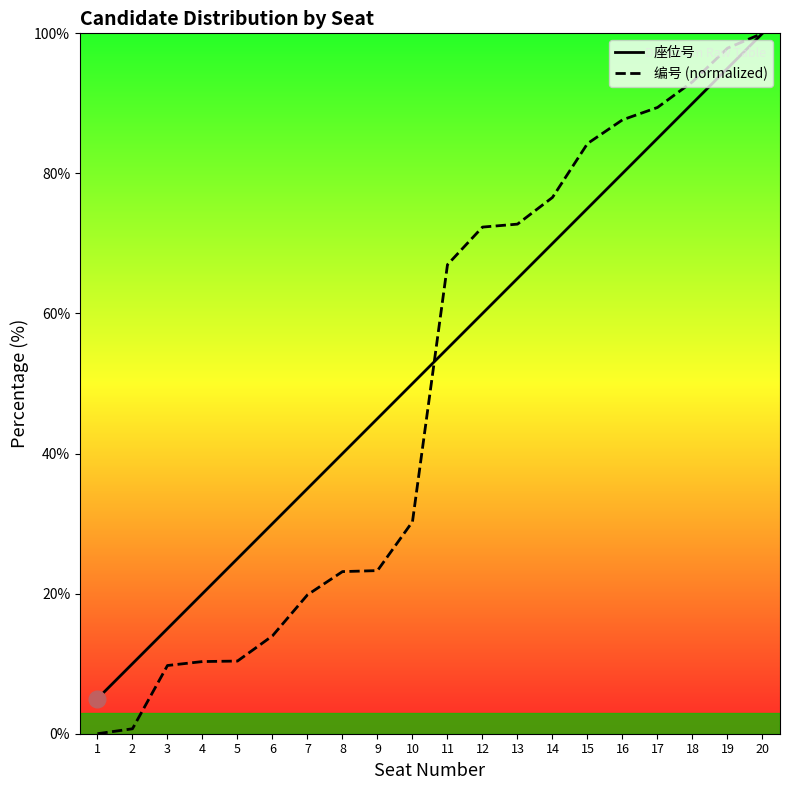

Between 5 and 19, which series saw the biggest shift?

编号 (normalized)